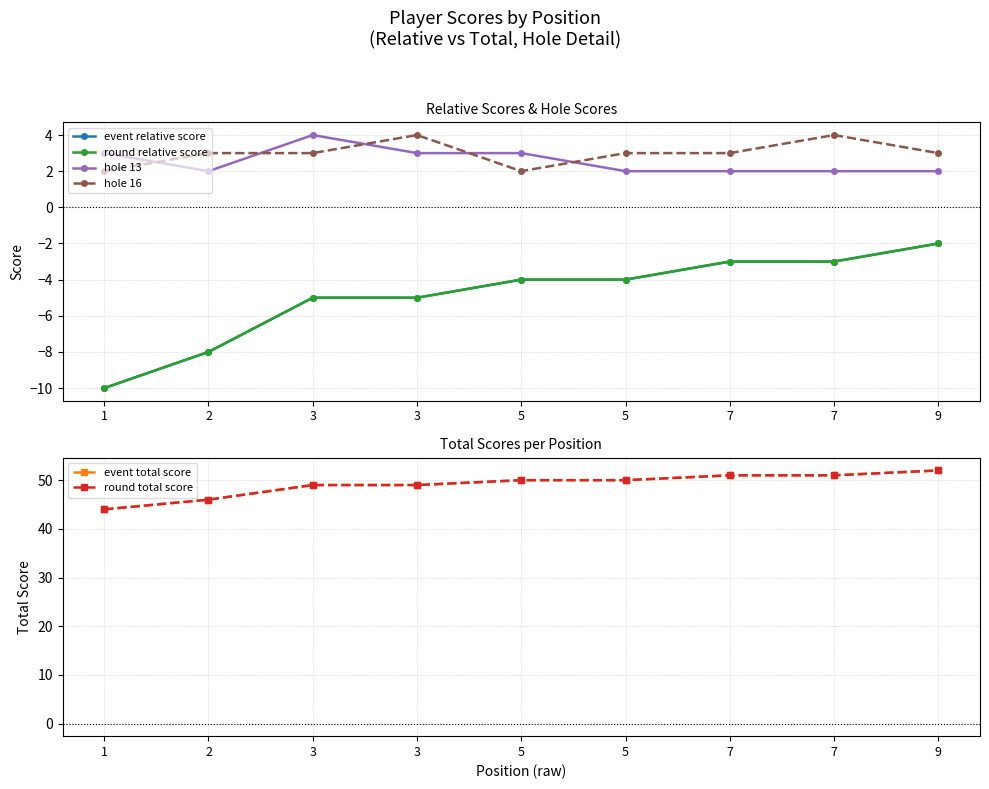

Rank the categories by event total score value from lowest to highest.

1, 2, 3, 3, 5, 5, 7, 7, 9